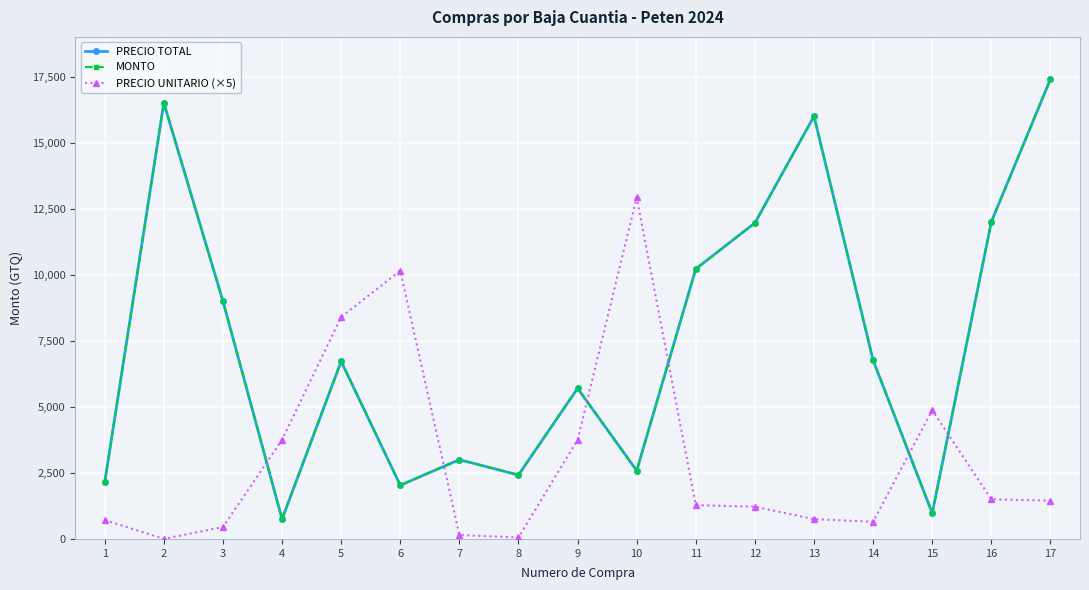

Is the value of PRECIO TOTAL at 7 greater than the value of PRECIO UNITARIO (×5) at 13?

Yes